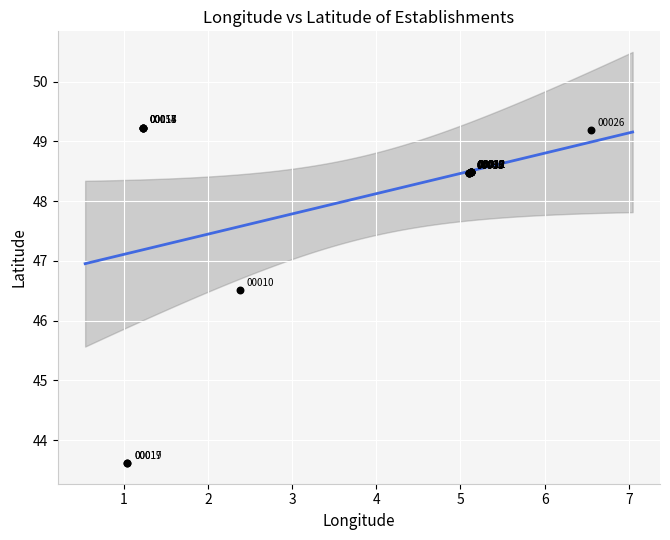

What Y value in the scatter plot is closest to 46?

46.5